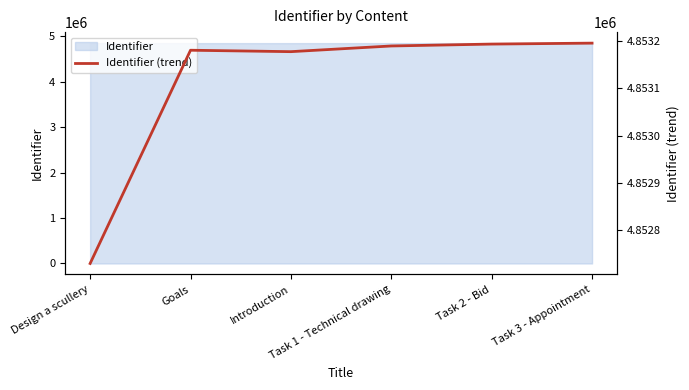

At which label is the value closest to 4852962?

Introduction